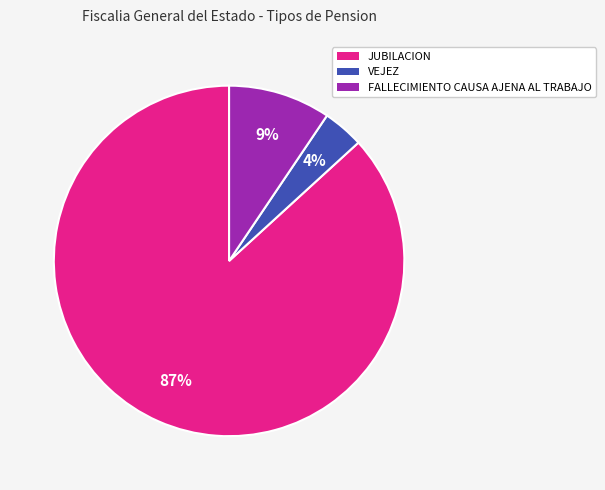

Does any single category account for the majority?

Yes